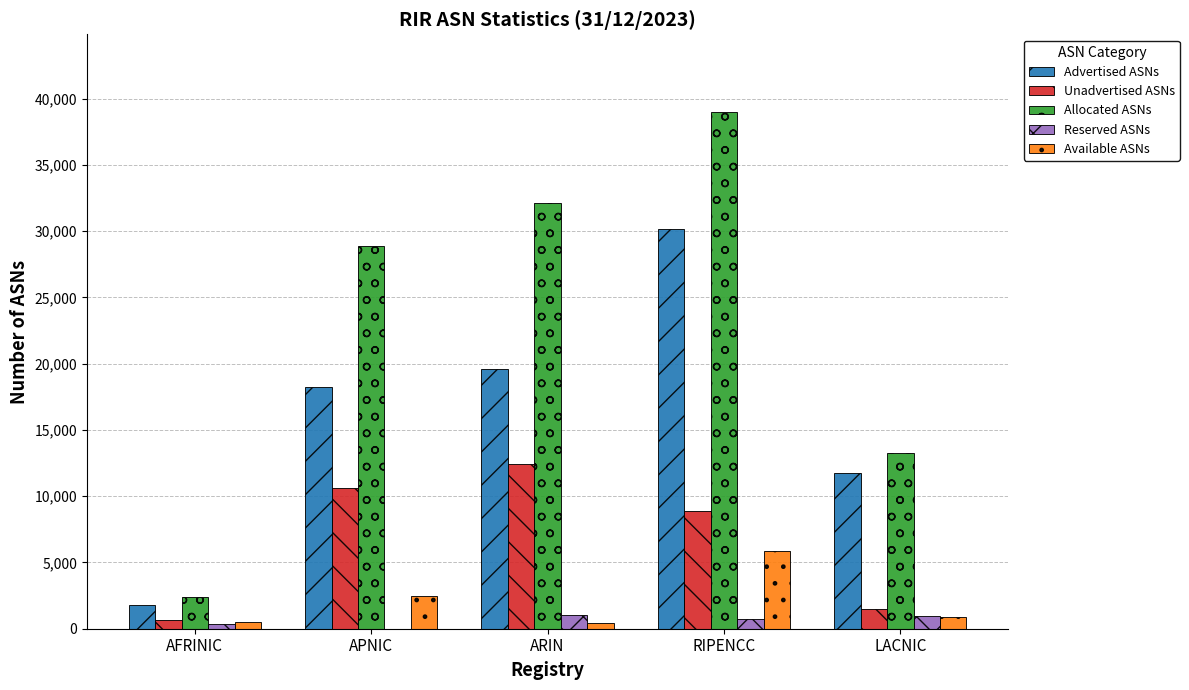

What is the sum of all Advertised ASNs values?

81497